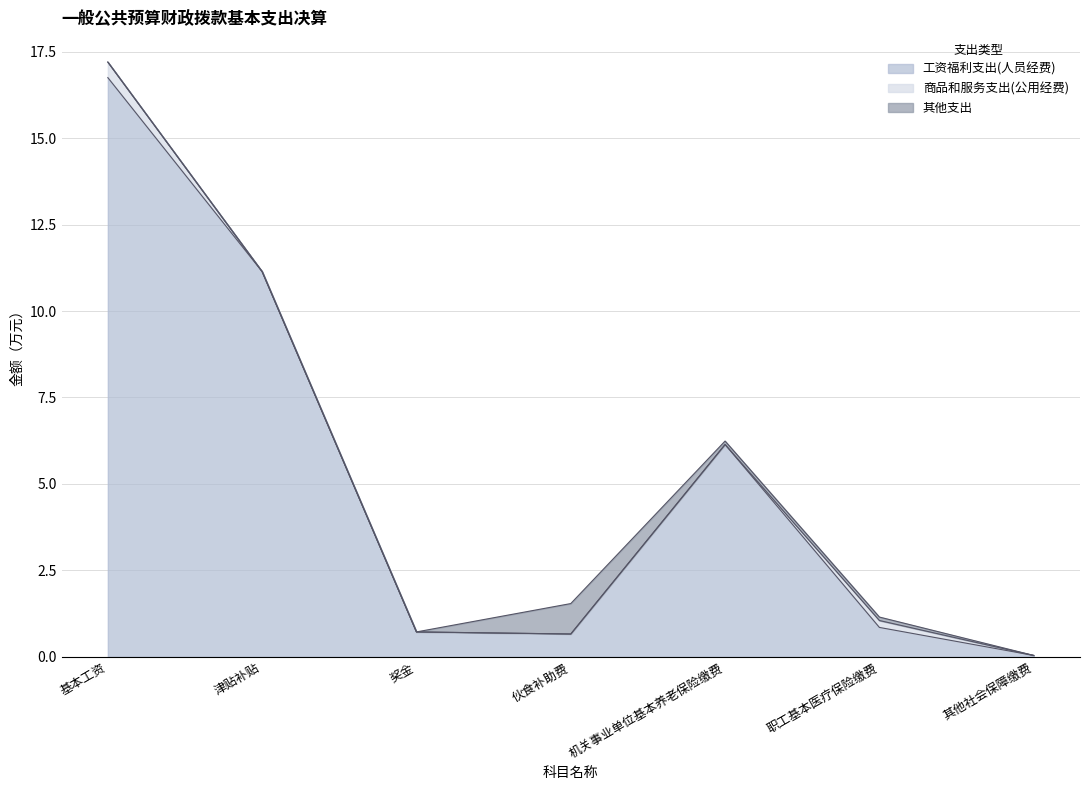

At which category does 其他支出 reach its first local peak?

伙食补助费